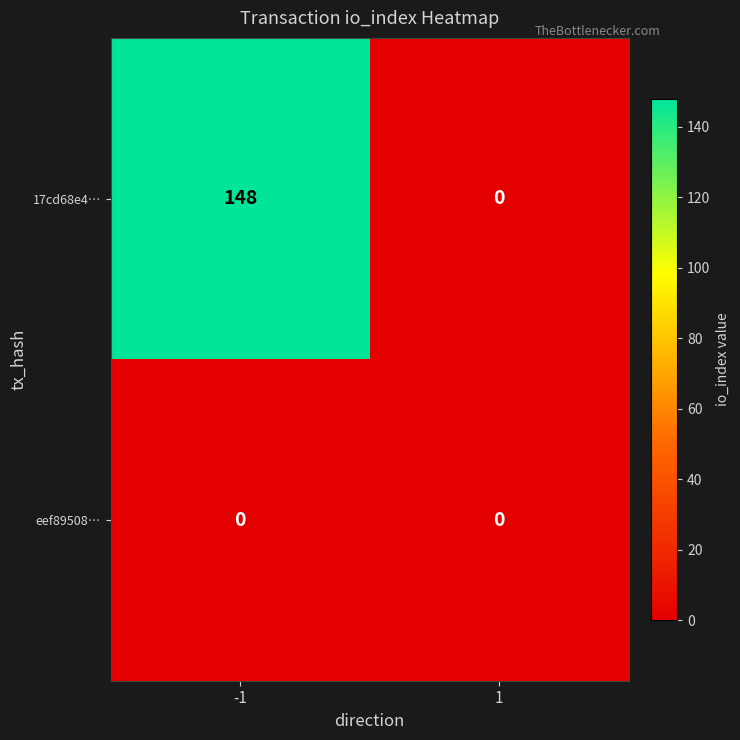

Which series changed the most between -1 and 1?

17cd68e4…